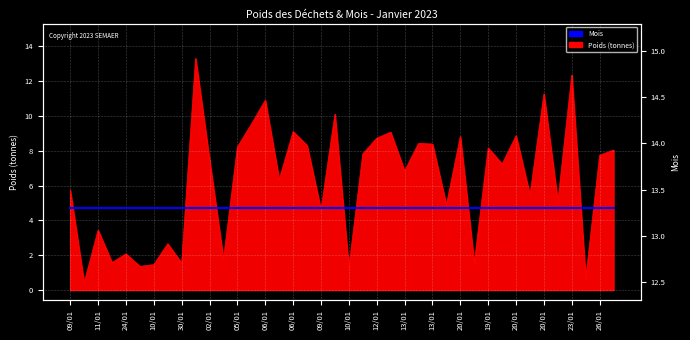

Where is the first local maximum?

11/01